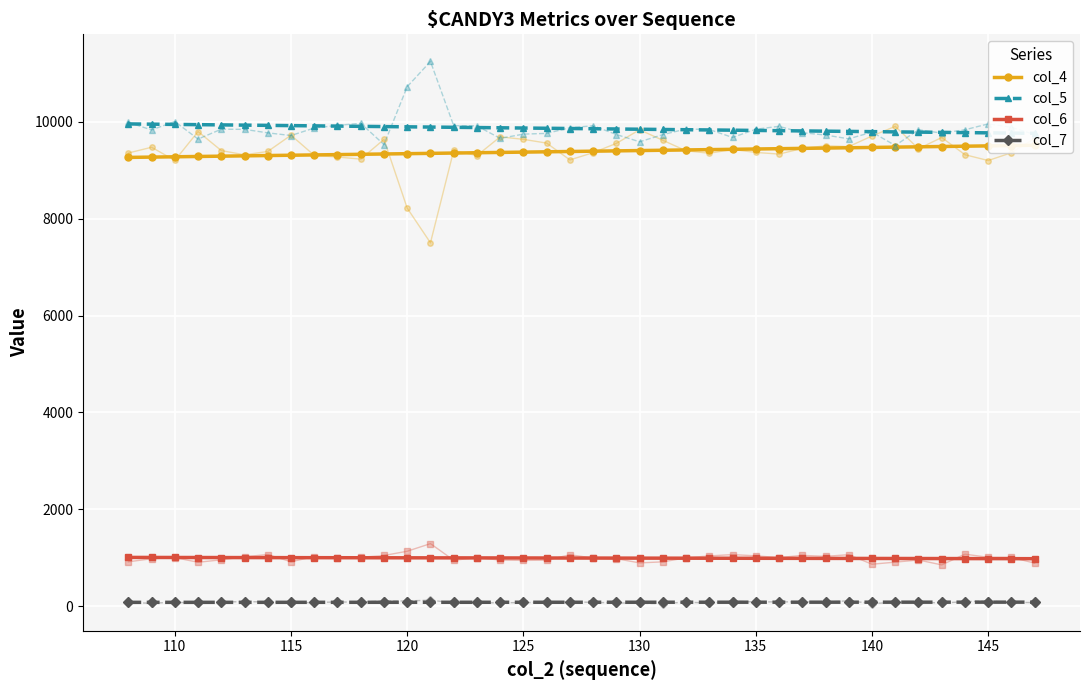

Reading left to right, transcribe all the data shown in this chart.

col_4: 9264.3	9270.7	9277.1	9283.6	9290.0	9296.4	9302.9	9309.3	9315.7	9322.1	9328.6	9335.0	9341.4	9347.9	9354.3	9360.7	9367.2	9373.6	9380.0	9386.5	9392.9	9399.3	9405.8	9412.2	9418.6	9425.0	9431.5	9437.9	9444.3	9450.8	9457.2	9463.6	9470.1	9476.5	9482.9	9489.4	9495.8	9502.2	9508.6	9515.1
col_5: 9955.3	9950.3	9945.4	9940.4	9935.4	9930.4	9925.5	9920.5	9915.5	9910.5	9905.6	9900.6	9895.6	9890.6	9885.7	9880.7	9875.7	9870.7	9865.8	9860.8	9855.8	9850.8	9845.9	9840.9	9835.9	9830.9	9826.0	9821.0	9816.0	9811.0	9806.1	9801.1	9796.1	9791.1	9786.2	9781.2	9776.2	9771.2	9766.3	9761.3
col_6: 1008.4	1007.7	1007.0	1006.4	1005.7	1005.0	1004.3	1003.7	1003.0	1002.3	1001.7	1001.0	1000.3	999.7	999.0	998.3	997.6	997.0	996.3	995.6	995.0	994.3	993.6	993.0	992.3	991.6	990.9	990.3	989.6	988.9	988.3	987.6	986.9	986.3	985.6	984.9	984.2	983.6	982.9	982.2
col_7: 81.2	81.3	81.4	81.5	81.6	81.7	81.8	81.9	82.0	82.1	82.2	82.3	82.4	82.5	82.6	82.7	82.8	82.9	83.0	83.1	83.3	83.4	83.5	83.6	83.7	83.8	83.9	84.0	84.1	84.2	84.3	84.4	84.5	84.6	84.7	84.8	84.9	85.0	85.1	85.2